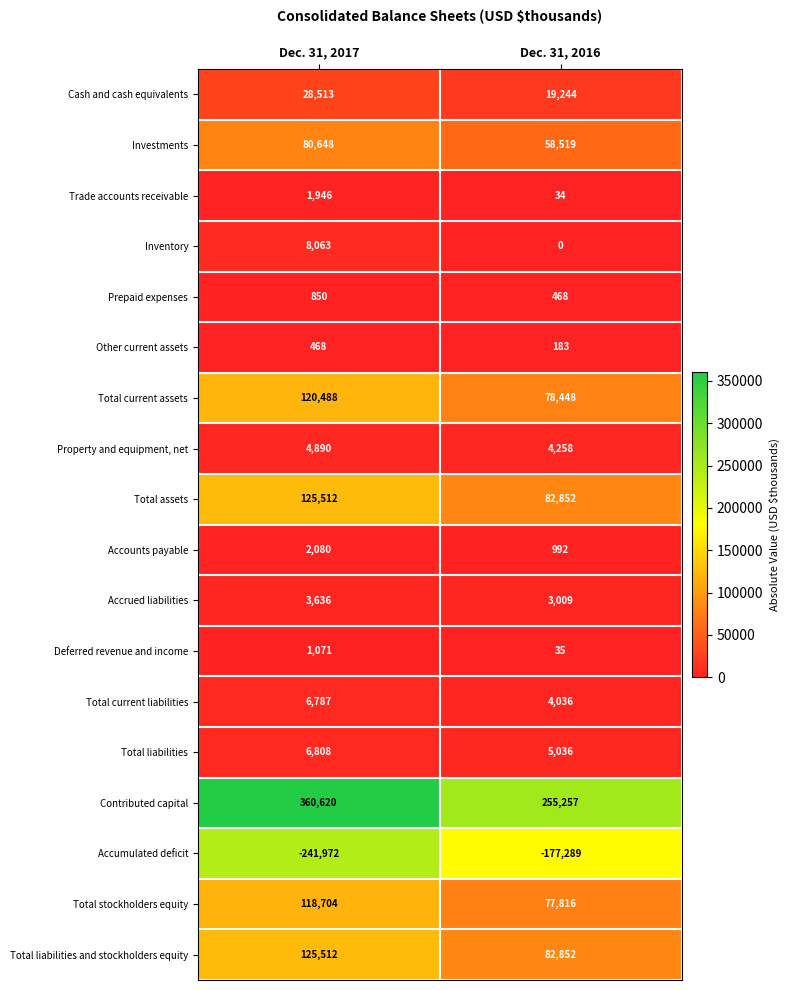

The value of Total stockholders equity at Dec. 31, 2017 is 28374. True or false?

False